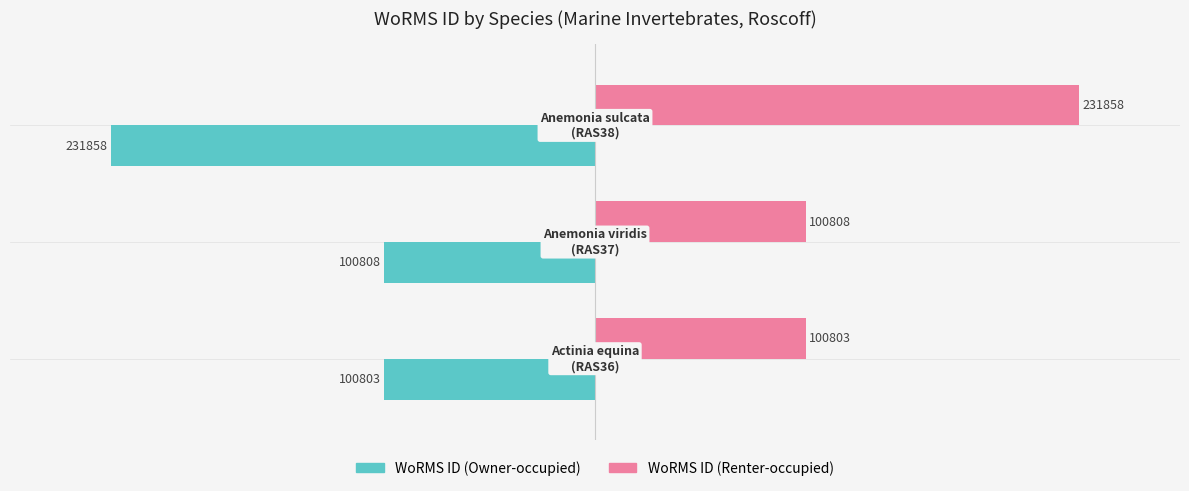

What is the average value of the WoRMS ID (Renter-occupied) series?

144490